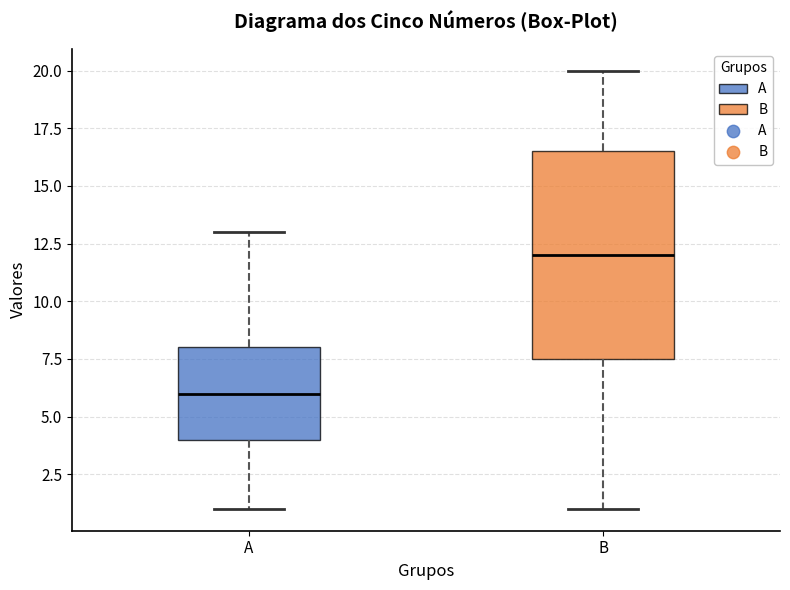

Which box has the highest median line?

B